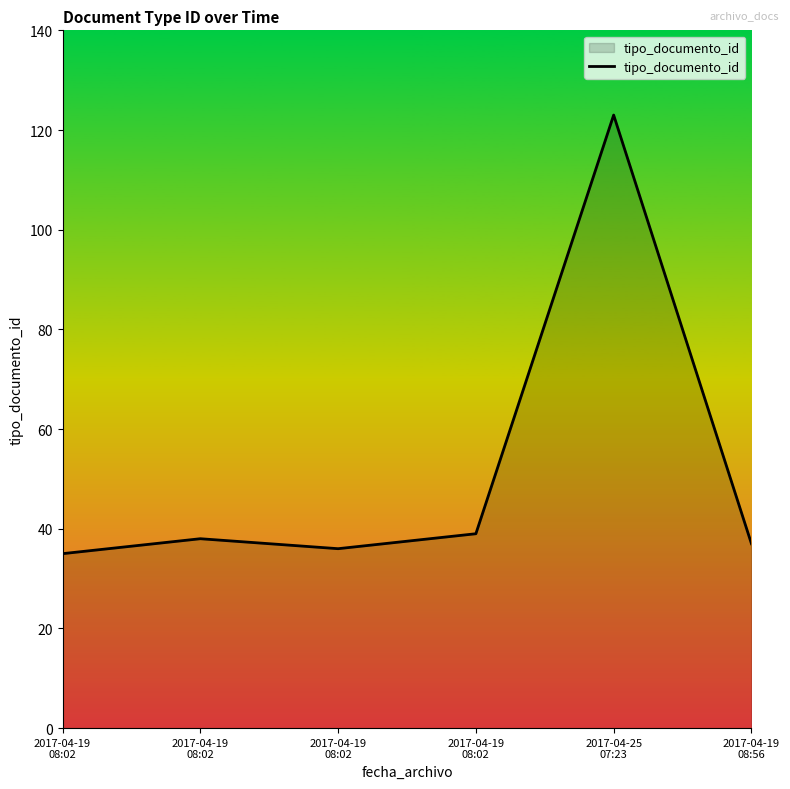

How many distinct data groups are displayed?

1